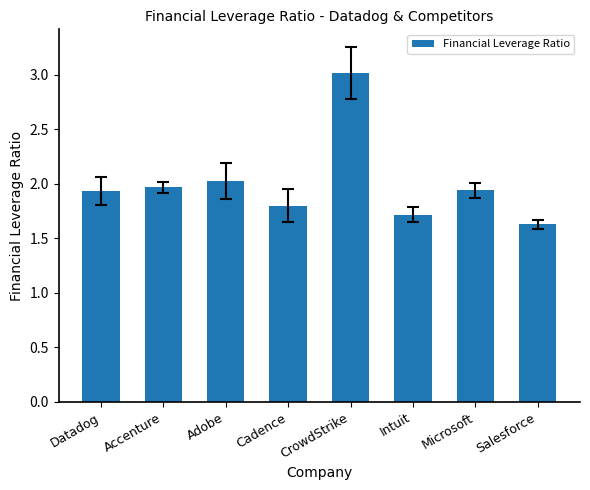

What is the greatest value displayed?

3.0